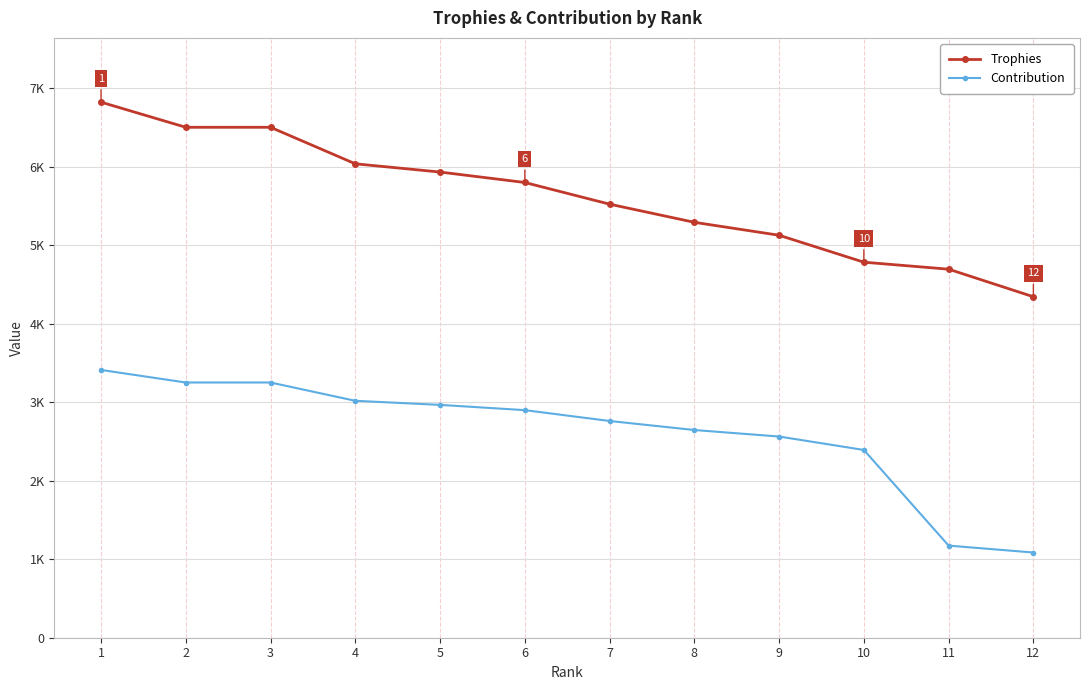

Rank the series at 5 from highest to lowest value.

Trophies, Contribution